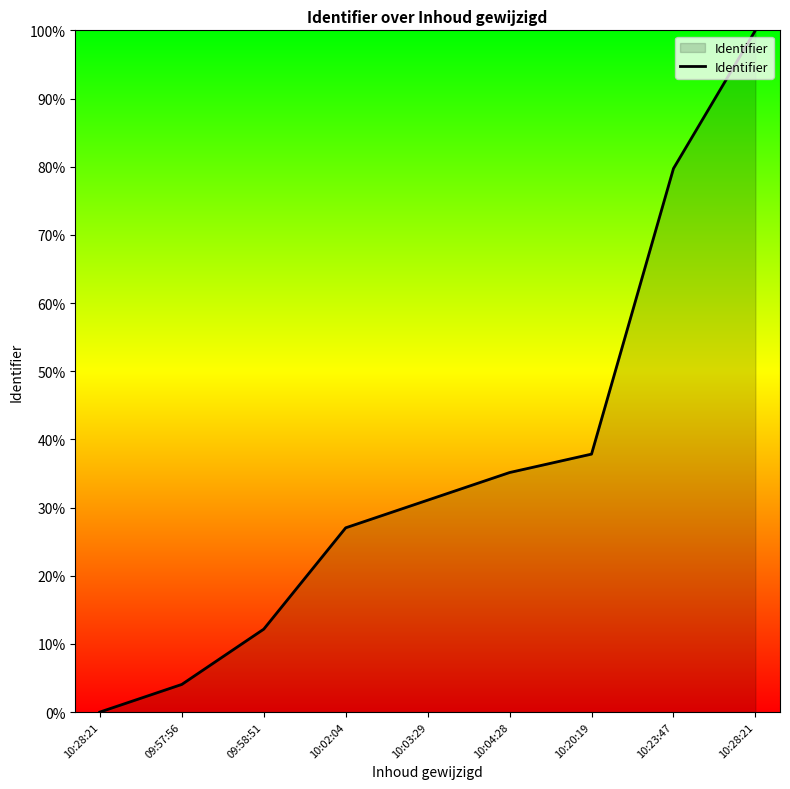

List the labels in order of value, largest first.

10:28:21, 10:23:47, 10:20:19, 10:04:28, 10:03:29, 10:02:04, 09:58:51, 09:57:56, 10:28:21